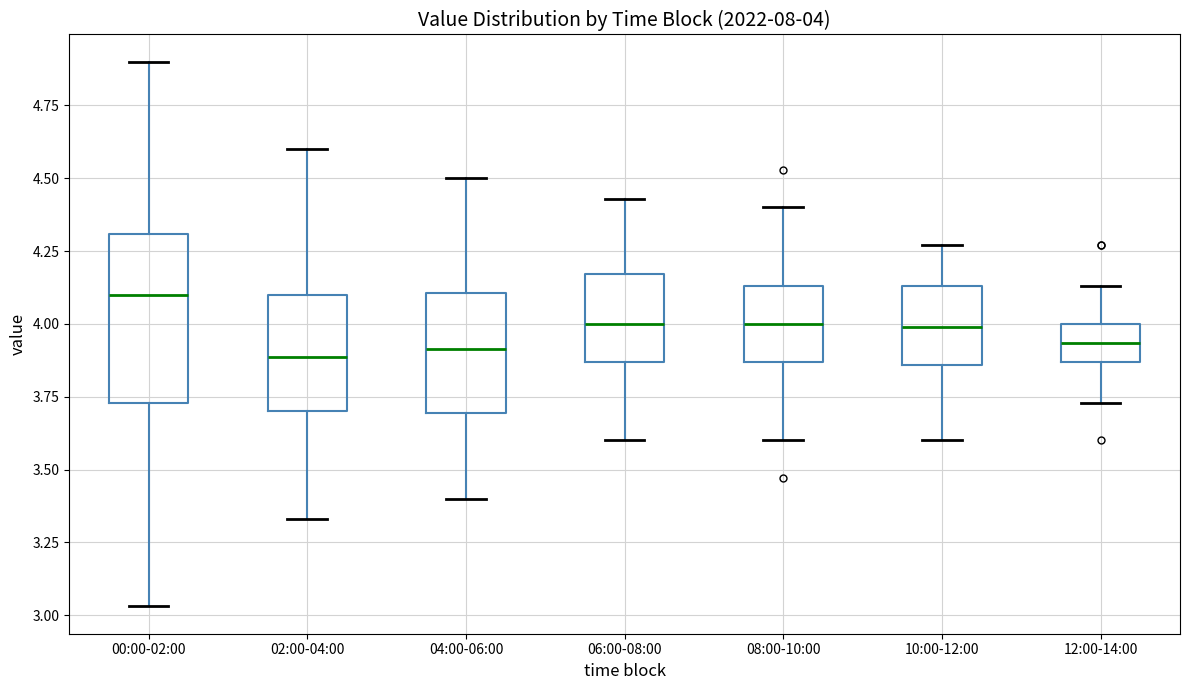

Which box has the highest median line?

00:00-02:00